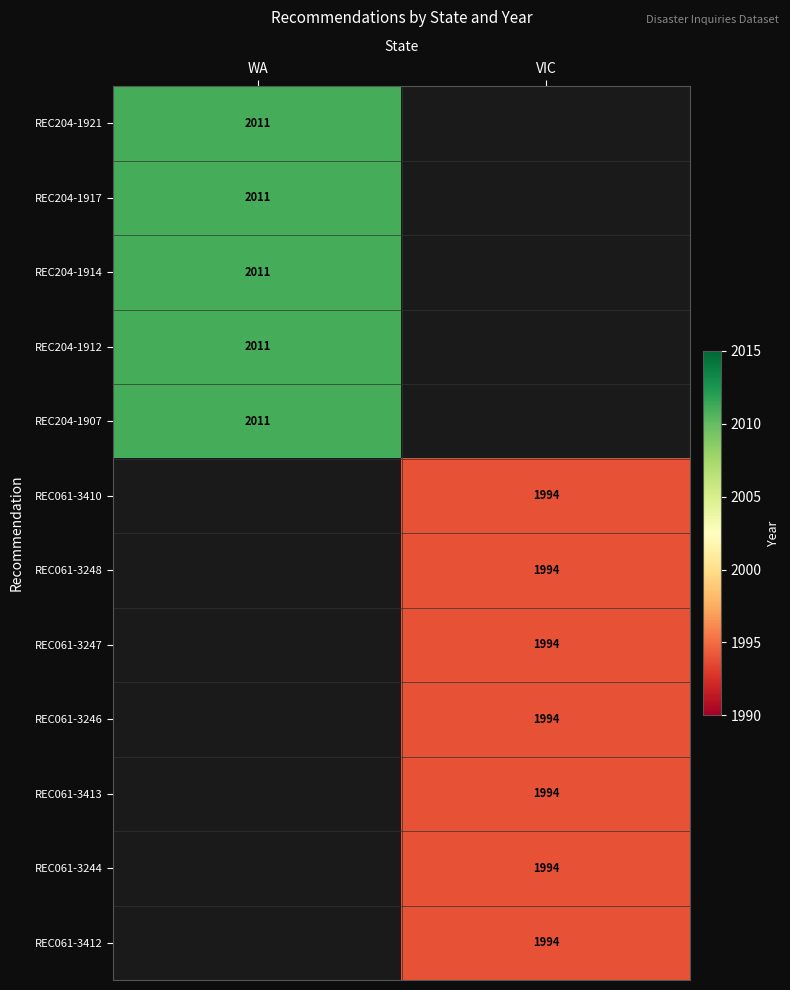

The value of REC061-3412 at VIC is 3154. True or false?

False